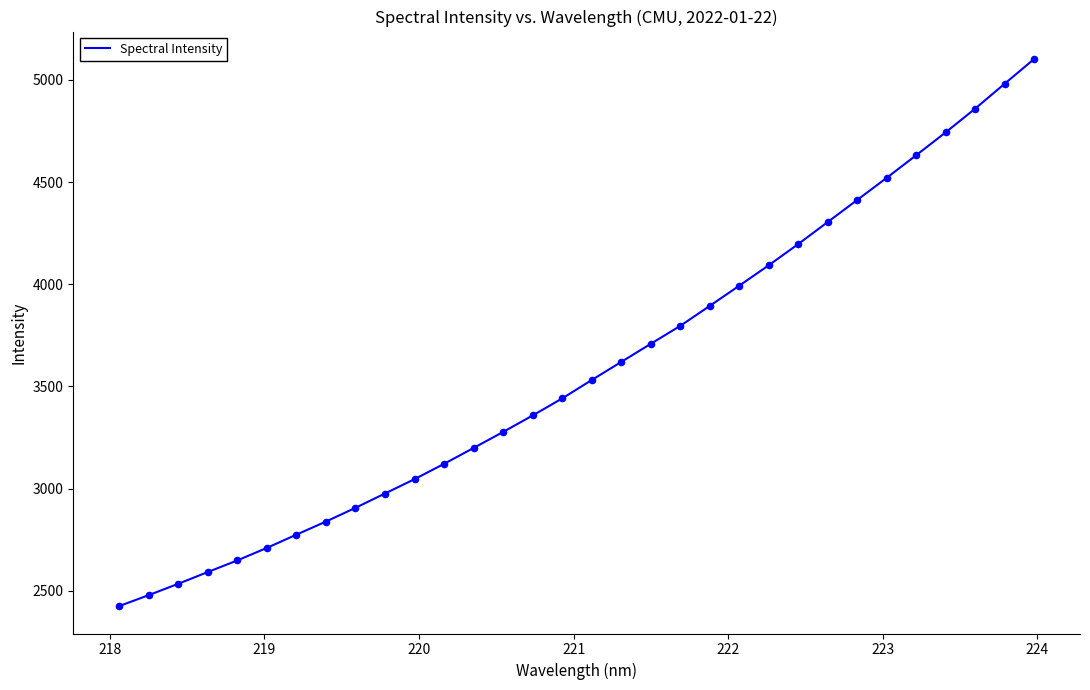

What is the maximum value shown in the chart?

5103.1